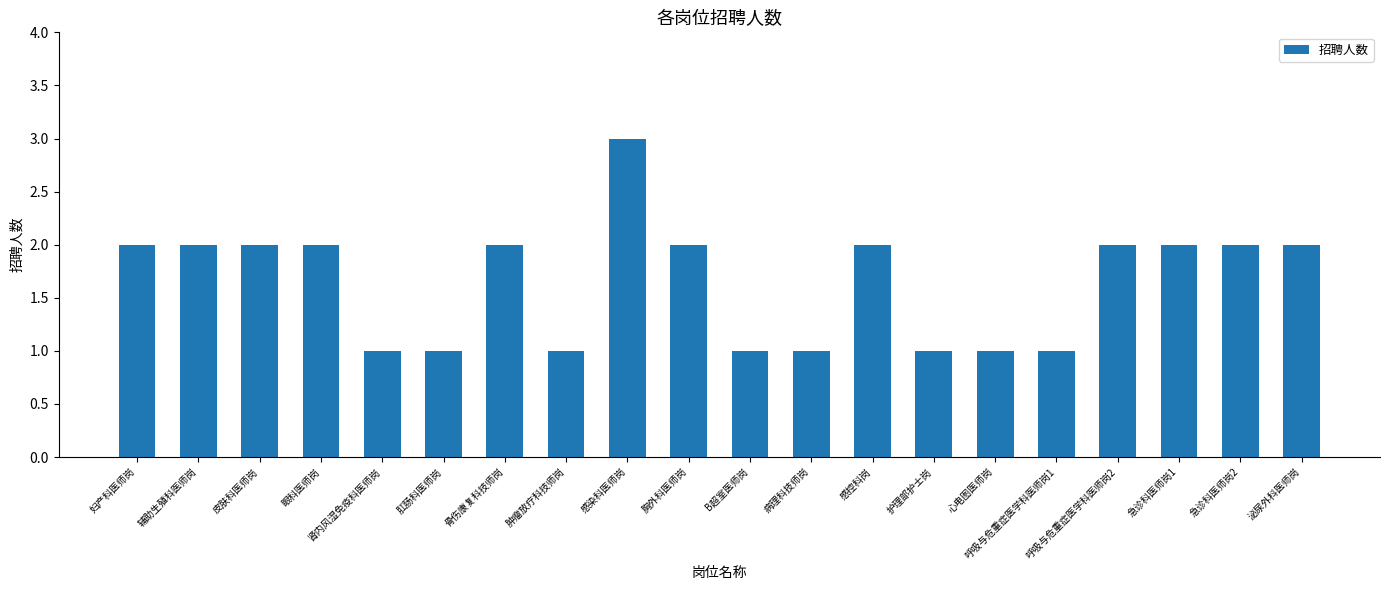

Reading right to left, what are all the values shown in this chart?

泌尿外科医师岗=2	急诊科医师岗2=2	急诊科医师岗1=2	呼吸与危重症医学科医师岗2=2	呼吸与危重症医学科医师岗1=1	心电图医师岗=1	护理部护士岗=1	感控科岗=2	病理科技师岗=1	B超室医师岗=1	胸外科医师岗=2	感染科医师岗=3	肿瘤放疗科技师岗=1	骨伤康复科技师岗=2	肛肠科医师岗=1	肾内风湿免疫科医师岗=1	眼科医师岗=2	皮肤科医师岗=2	辅助生殖科医师岗=2	妇产科医师岗=2